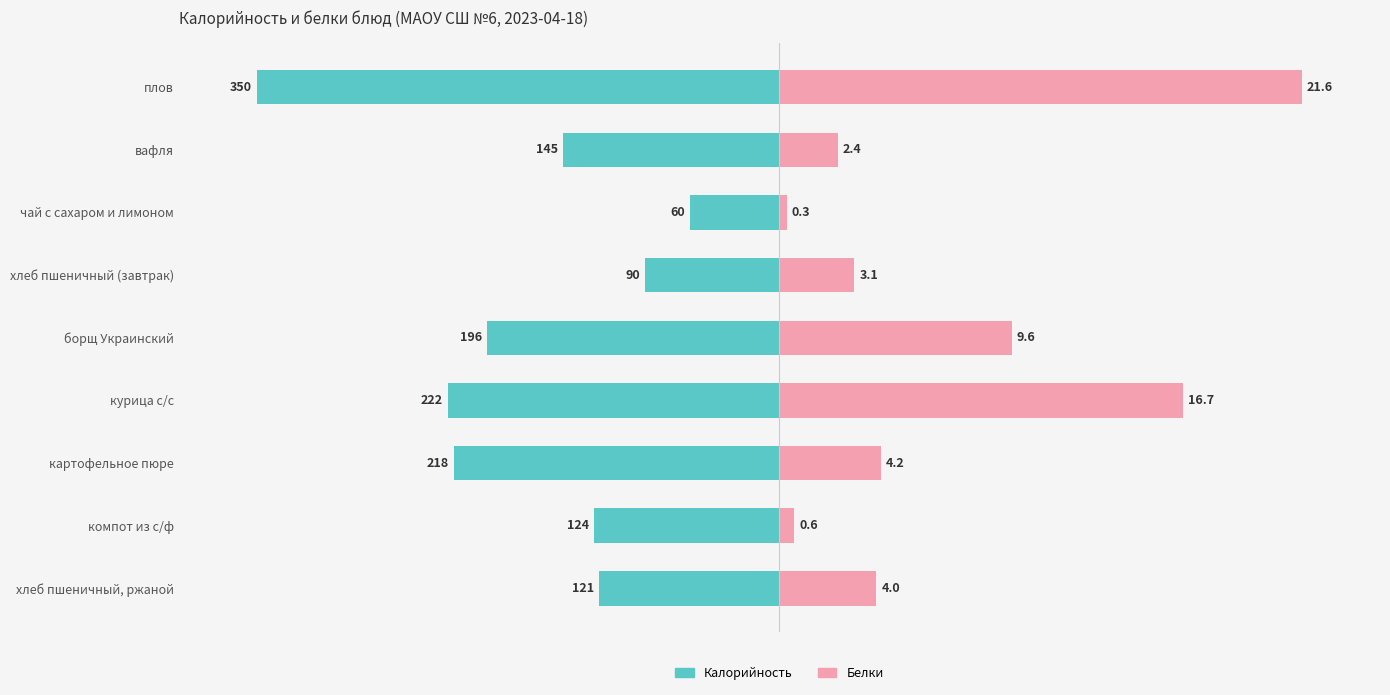

At how many categories does at least one series exceed -10?

9